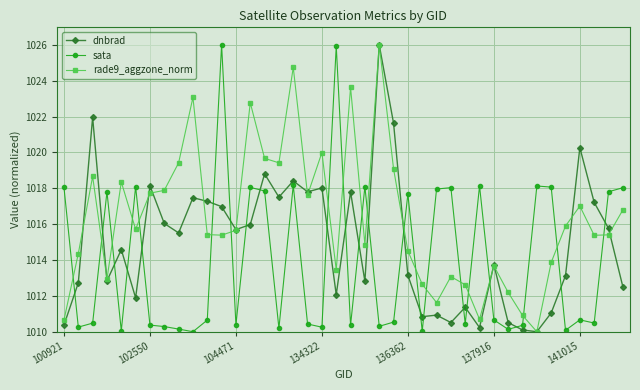

Which series has the largest total across all categories?

rade9_aggzone_norm